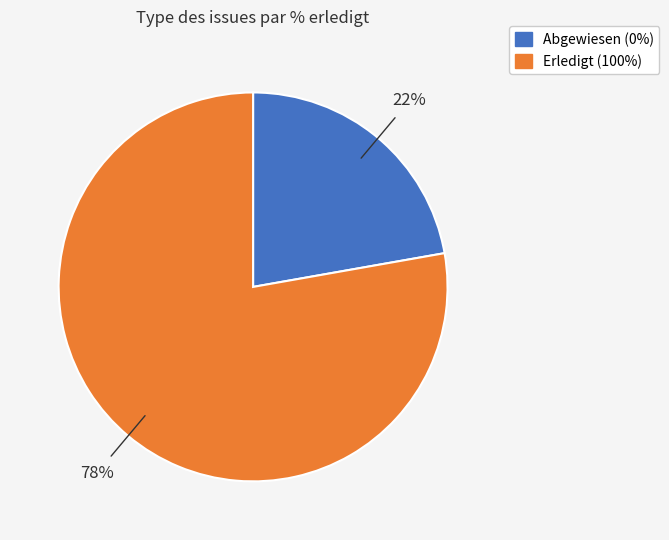

To the nearest percent, what is the difference between the largest and smallest slice percentages?

56%